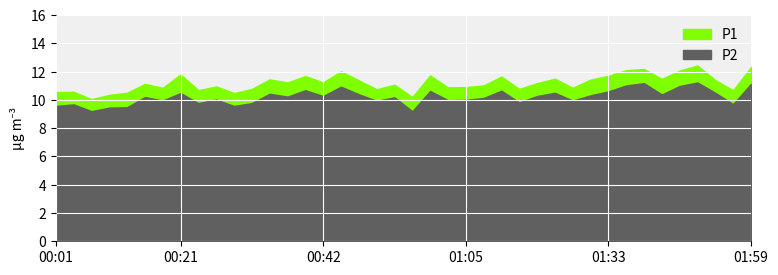

True or false: P2 has a value of 14.4 at 01:45.

False